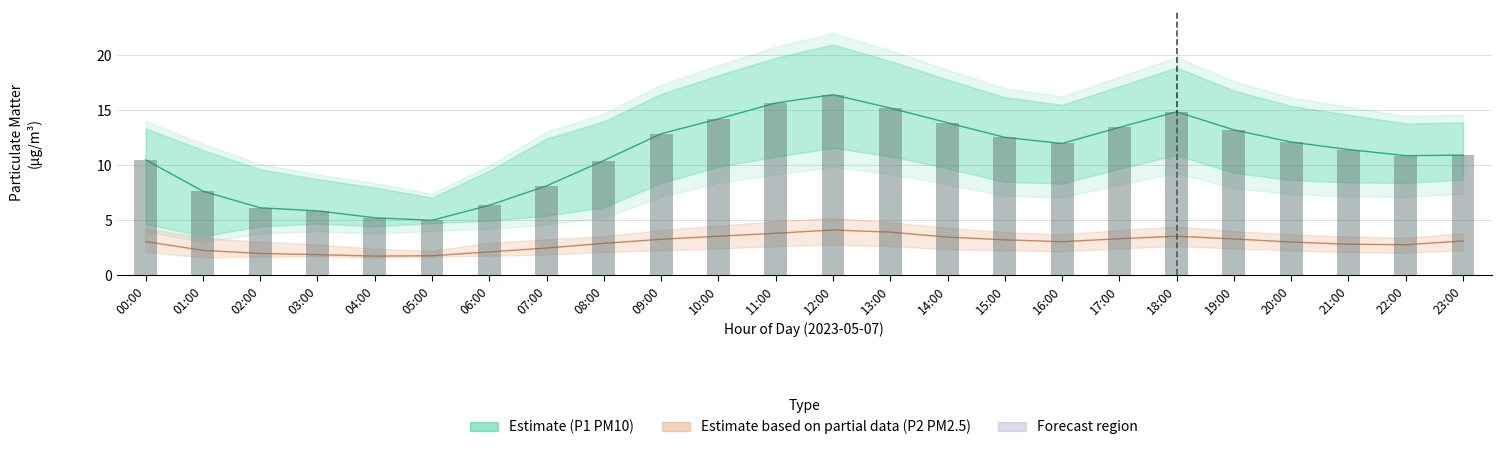

Reading left to right, what are all the values shown in this chart?

P1 (PM10) Estimate: 10.5	7.6	6.1	5.8	5.2	5.0	6.3	8.1	10.4	12.9	14.2	15.7	16.4	15.2	13.9	12.5	12.0	13.4	14.9	13.2	12.1	11.4	10.9	10.9
P2 (PM2.5) Estimate based on partial data: 3.0	2.2	2.0	1.9	1.7	1.8	2.1	2.5	2.9	3.2	3.5	3.8	4.1	3.9	3.5	3.2	3.0	3.3	3.5	3.3	3.0	2.8	2.8	3.1
P1 observed: 10.5	7.6	6.1	5.8	5.2	5.0	6.3	8.1	10.4	12.9	14.2	15.7	16.4	15.2	13.9	12.5	12.0	13.4	14.9	13.2	12.1	11.4	10.9	10.9